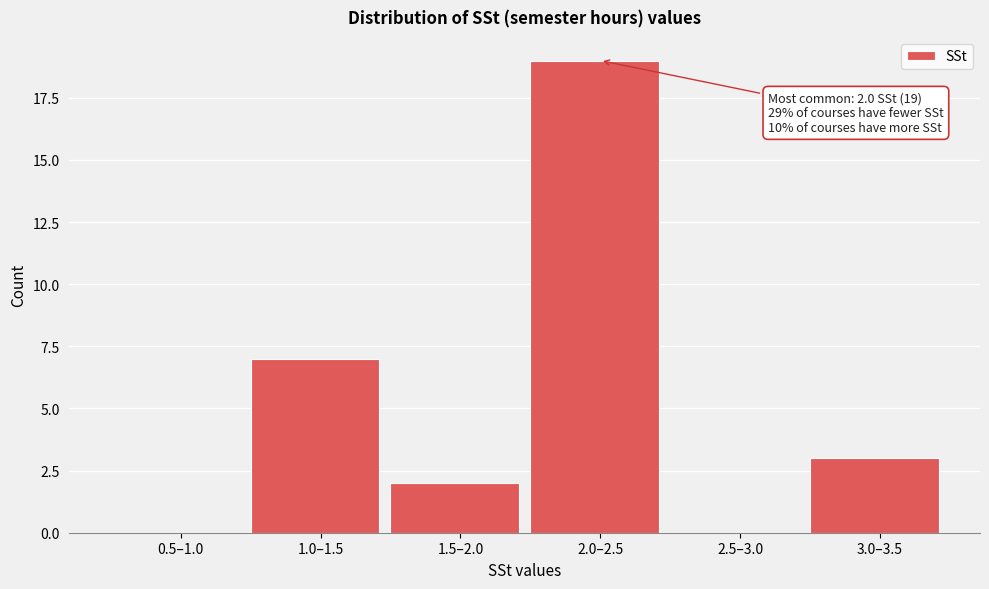

Reading right to left, extract all data points from this chart.

3.0–3.5=3	2.5–3.0=0	2.0–2.5=19	1.5–2.0=2	1.0–1.5=7	0.5–1.0=0